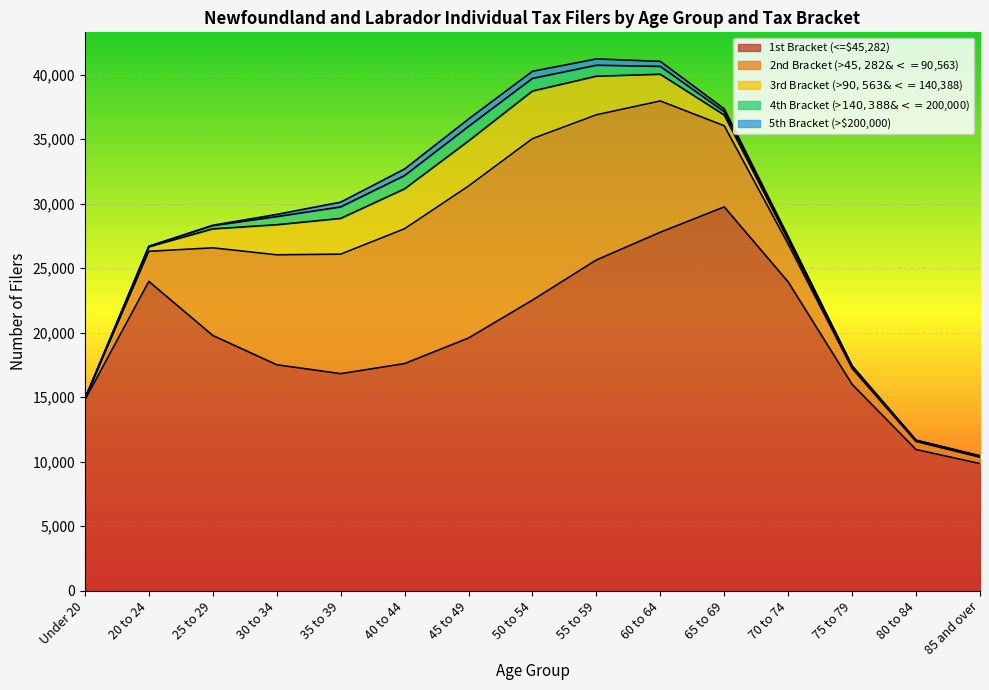

How many interior local peaks does the 5th Bracket (>$200,000) series have?

1